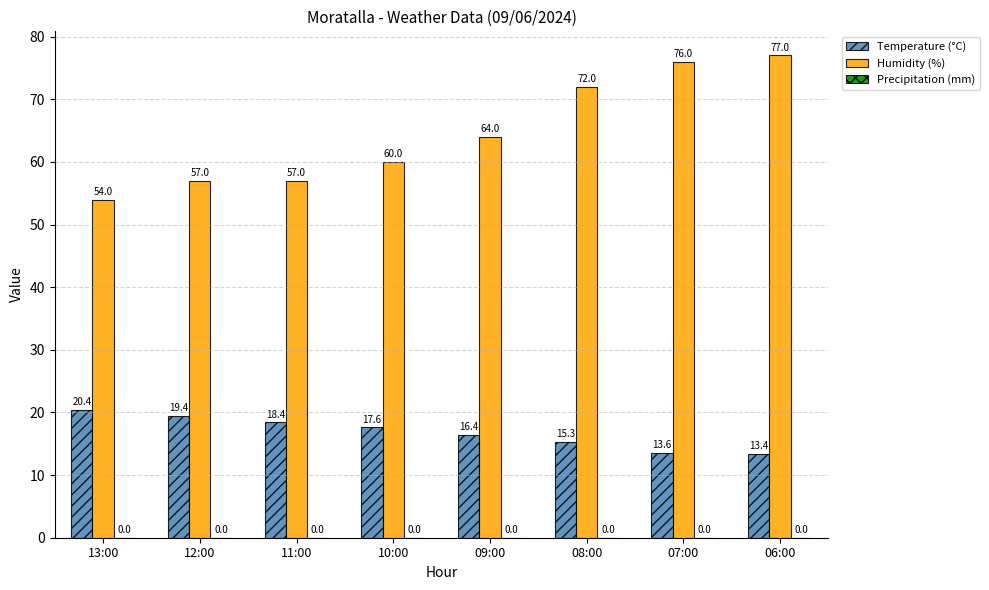

Rank the series by their maximum value, from highest to lowest.

Humidity (%), Temperature (°C)